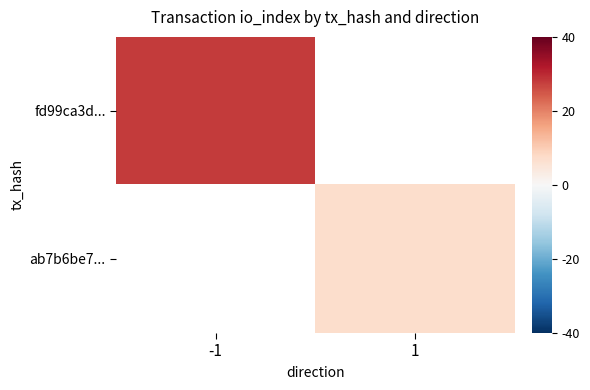

Rank the categories by ab7b6be7... value from highest to lowest.

-1, 1